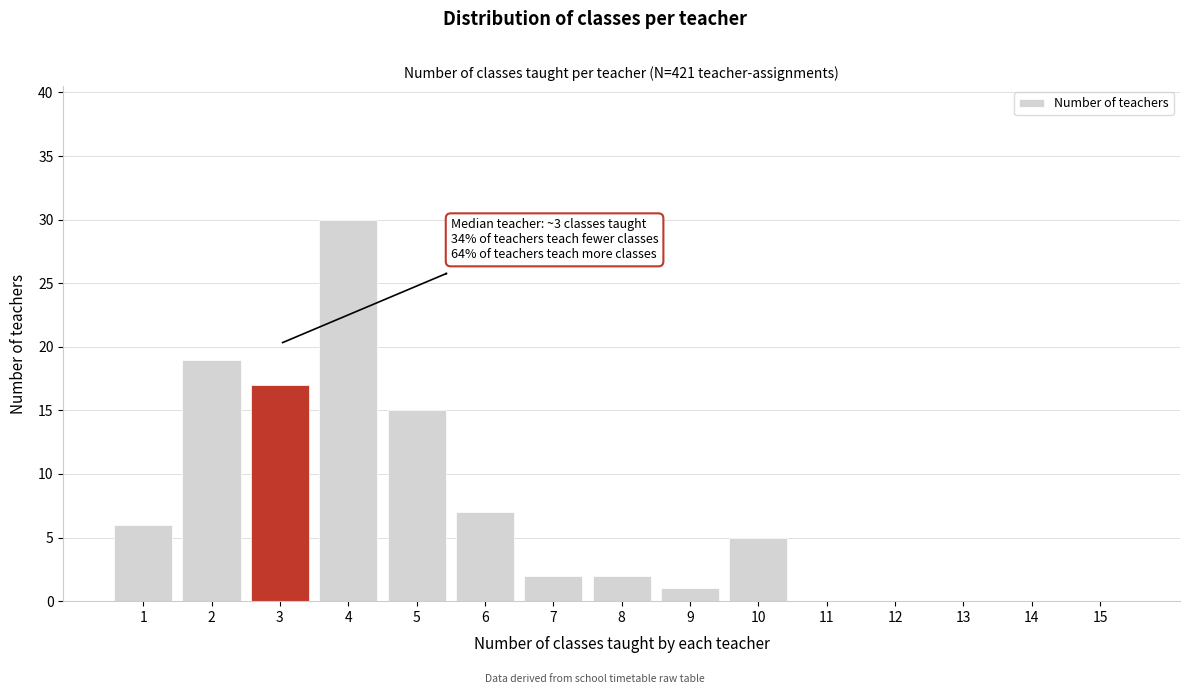

Reading right to left, transcribe all the data shown in this chart.

15=0	14=0	13=0	12=0	11=0	10=5	9=1	8=2	7=2	6=7	5=15	4=30	3=17	2=19	1=6